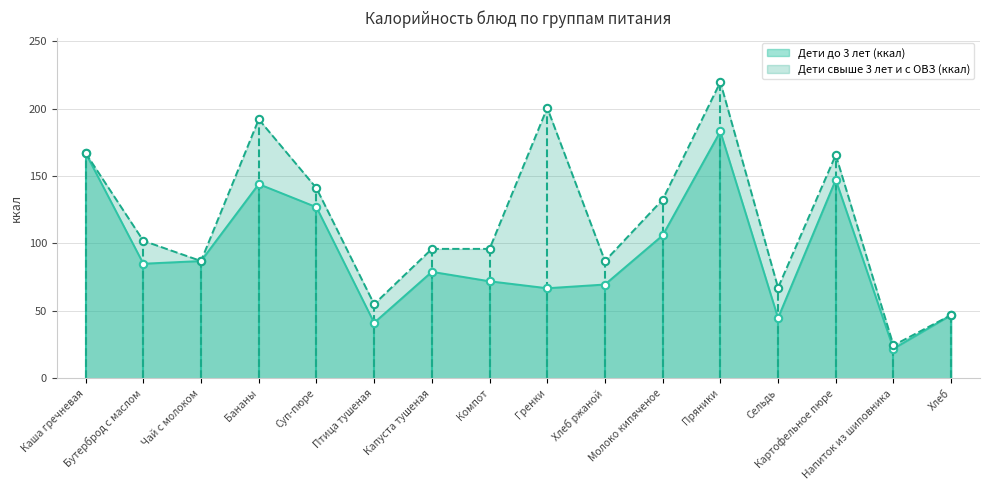

What are all the series names shown in the legend?

Дети до 3 лет (ккал), Дети свыше 3 лет и с ОВЗ (ккал)